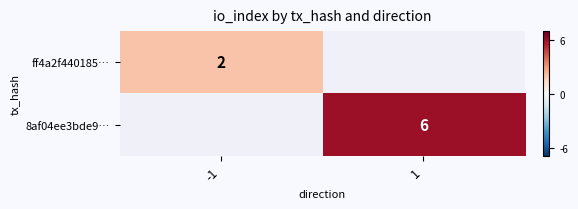

The ff4a2f440185… series shows 2 at -1. True or false?

True